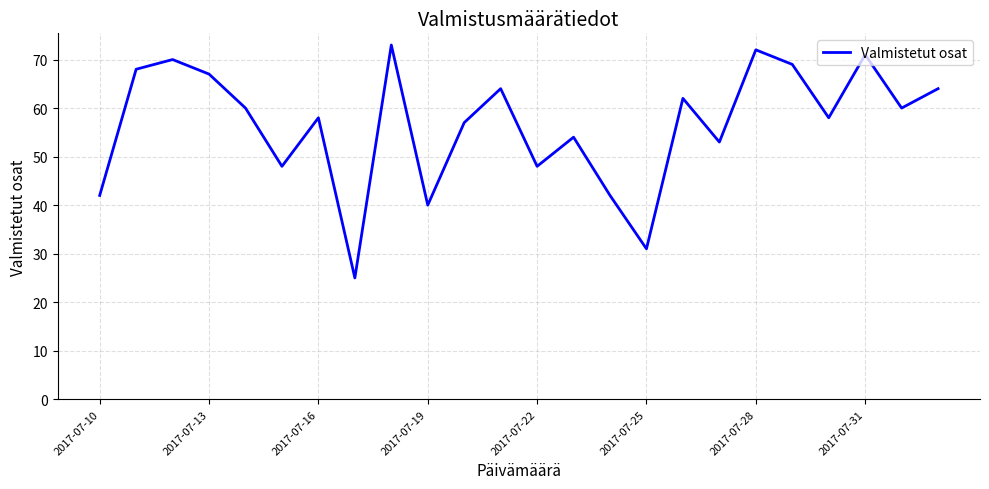

What is the difference between the maximum and minimum values?

48